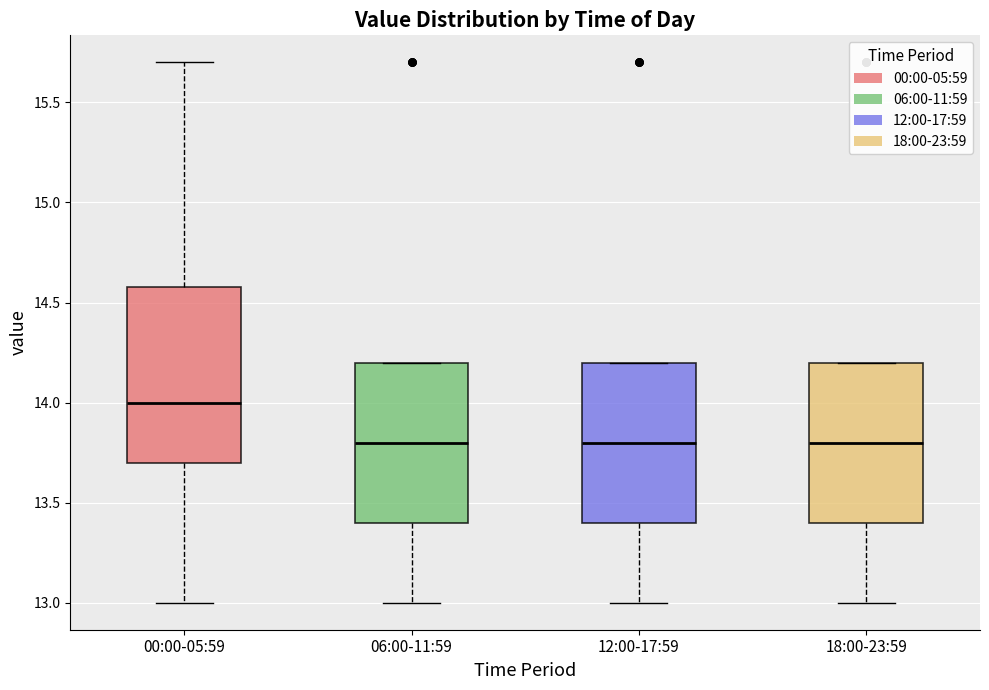

Reading left to right, read every box against the y-axis: the position of its median line, the range the box covers, and the ends of its whiskers. The values are not printed on the chart, so give them approximately, as read against the axis.

00:00-05:59: median 14.0, box 13.7 to 14.6, whiskers 13.0 to 15.7
06:00-11:59: median 13.8, box 13.4 to 14.2, whiskers 13.0 to 14.2
12:00-17:59: median 13.8, box 13.4 to 14.2, whiskers 13.0 to 14.2
18:00-23:59: median 13.8, box 13.4 to 14.2, whiskers 13.0 to 14.2